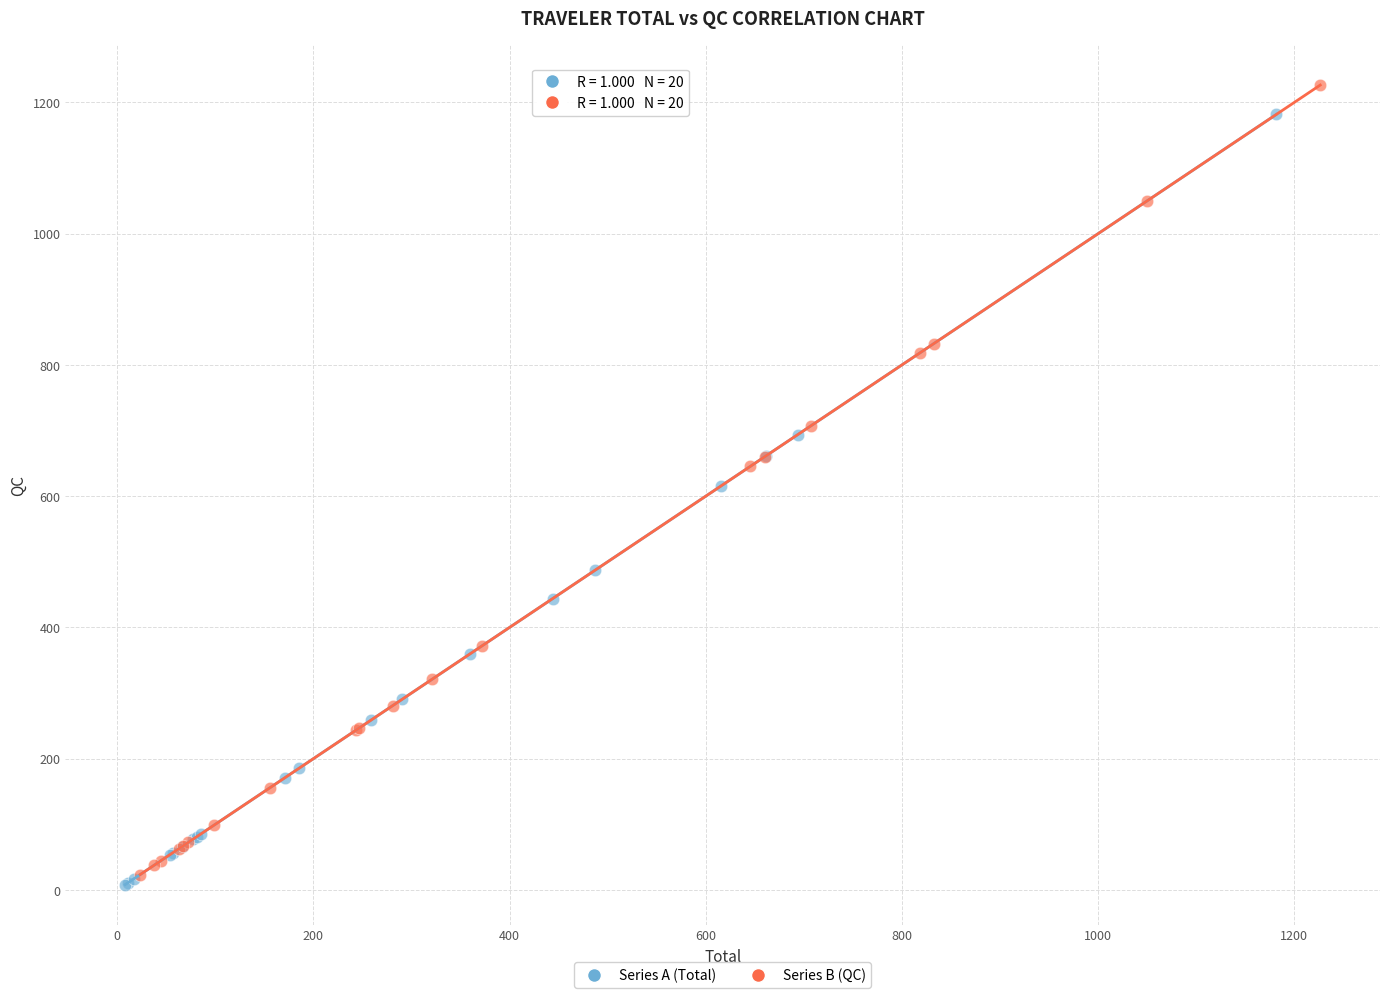

What are all the series names shown in the legend?

Series A (Total), Series B (QC)